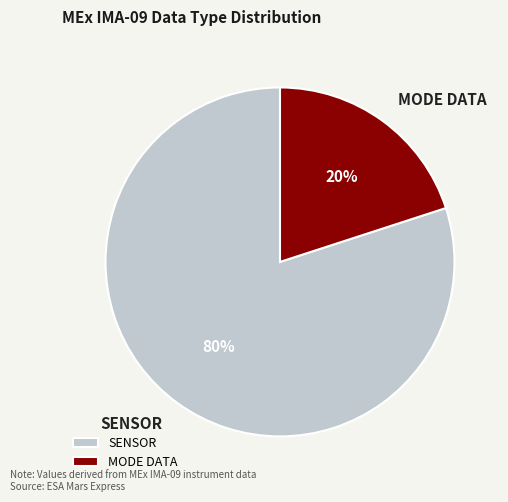

Is there a majority slice in this chart?

Yes